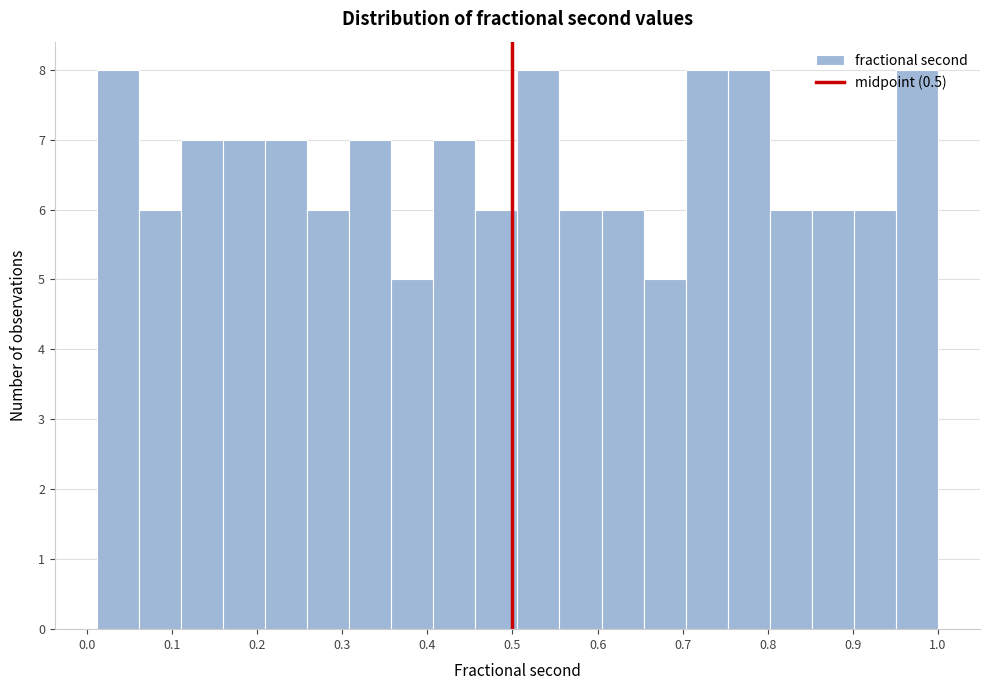

How tall is the bar that spans 0.85 to 0.90 on the x-axis? Neither the bar edges nor the heights are printed on the chart, so give them approximately, as read against the axes.

6